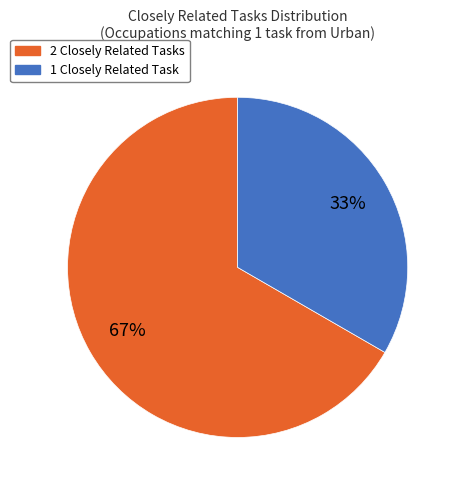

To the nearest percent, what is the average slice percentage?

50%